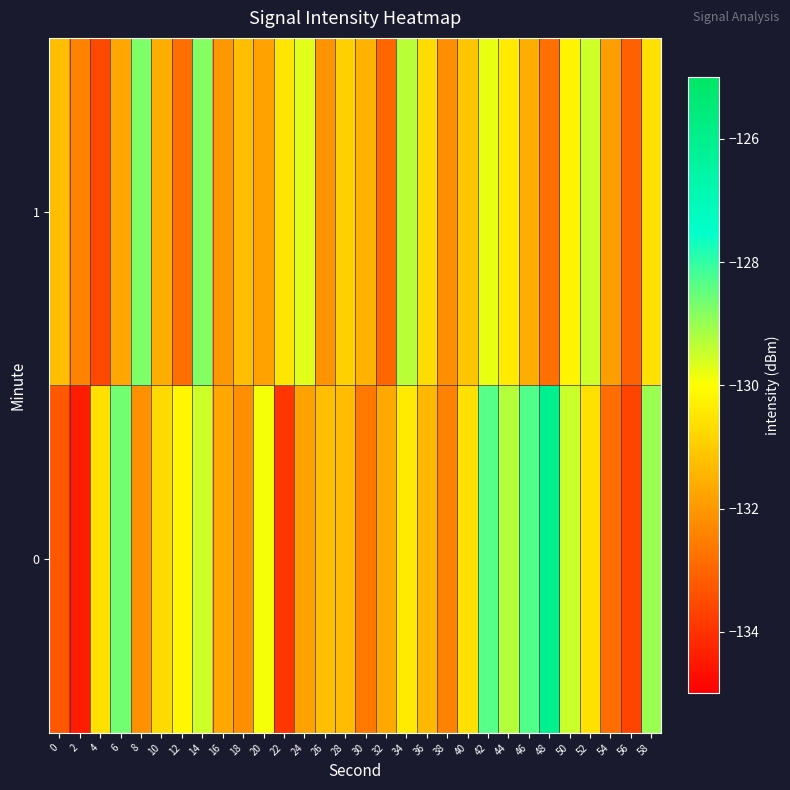

What is the difference between the highest and lowest values at 0?

2.0